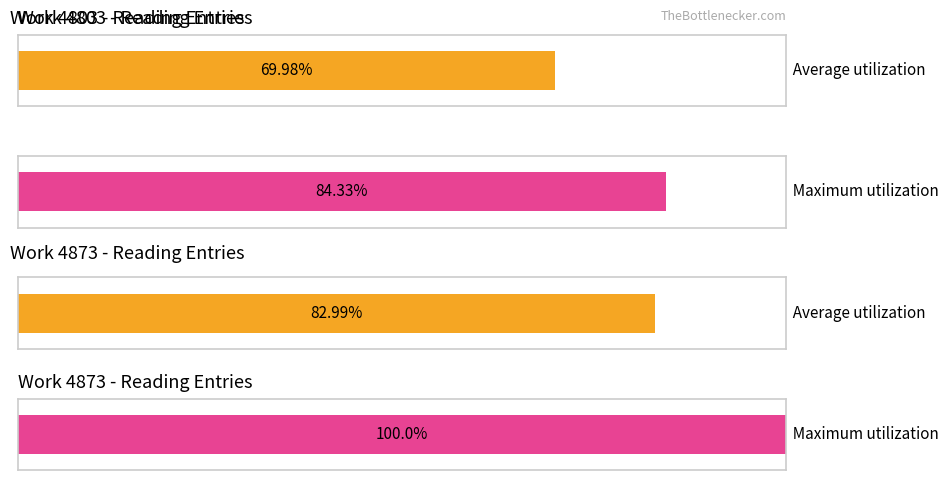

What are all the series names shown in the legend?

Average utilization, Maximum utilization